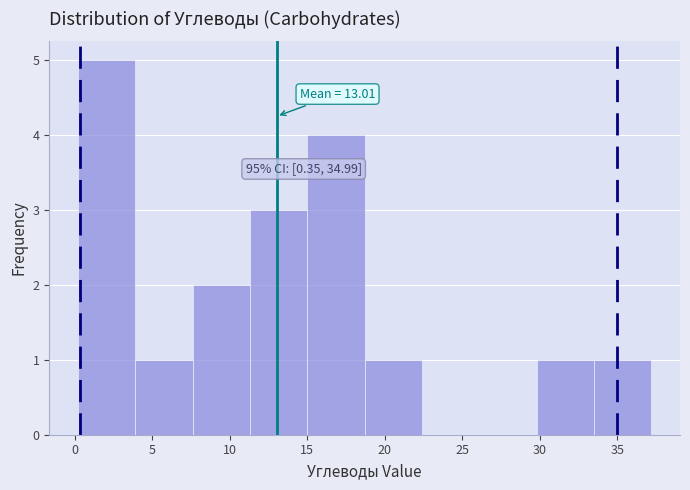

Which range on the x-axis has the tallest bar?

0.0 to 4.0